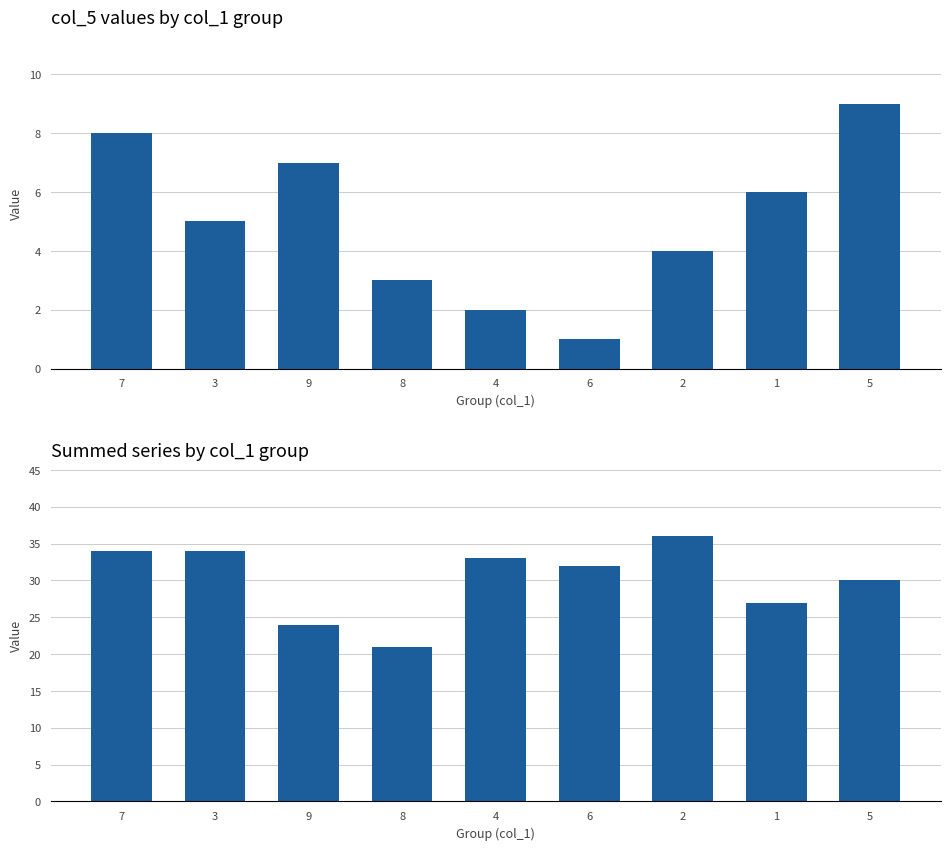

Is it true that col_5 equals 8 at 7?

True